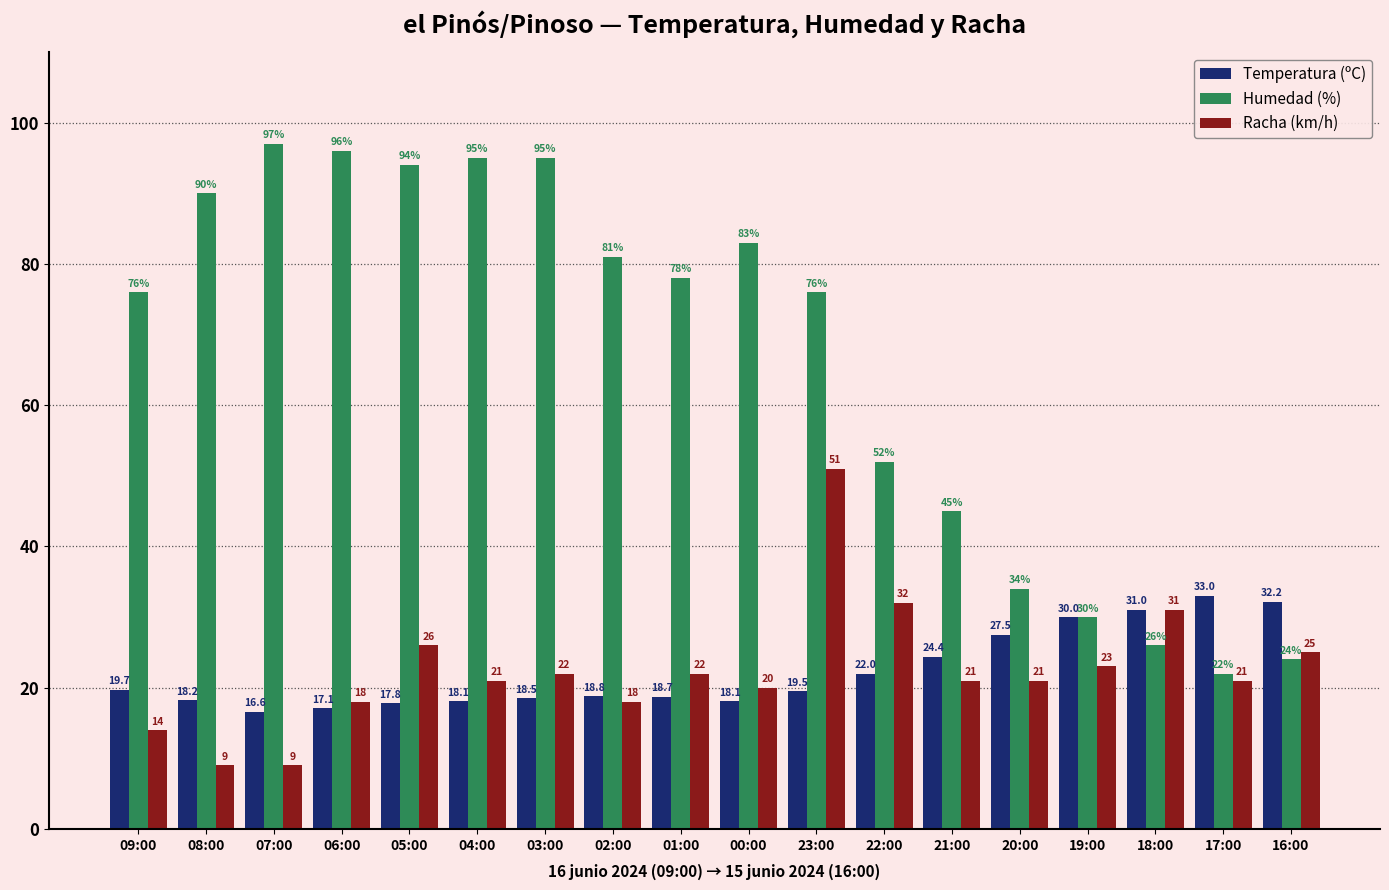

How many groups of bars are there?

18